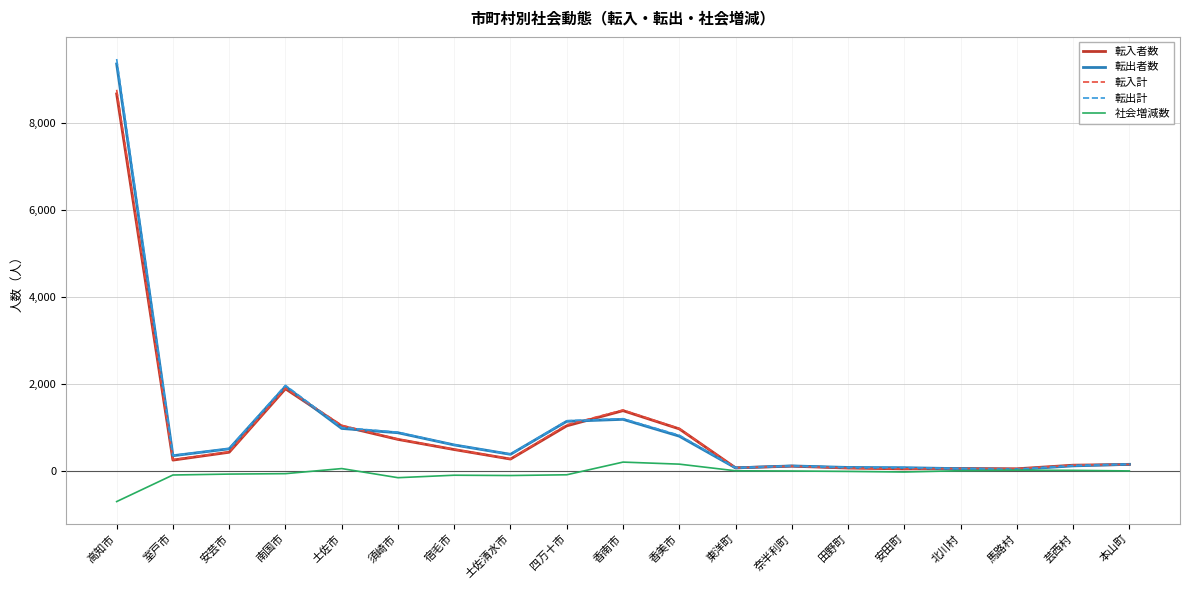

At which label is 転入計 closest to 4410?

南国市